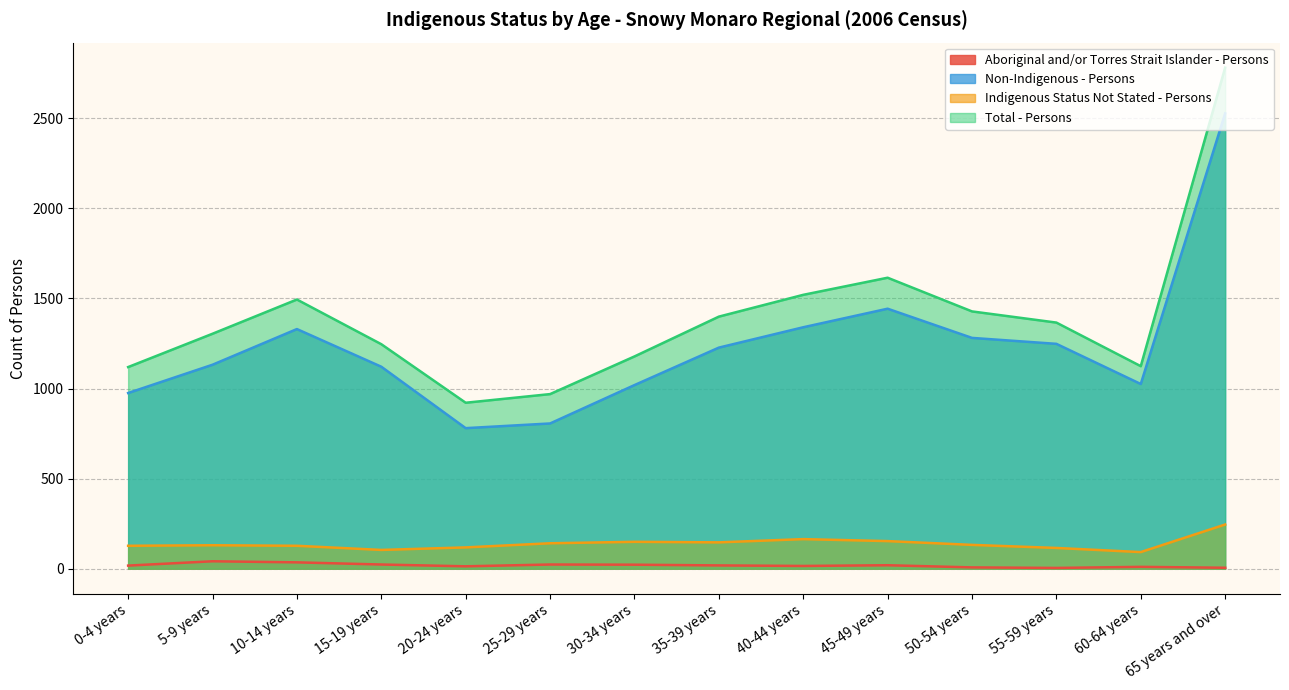

List the labels in order of Aboriginal and/or Torres Strait Islander - Persons value, largest first.

5-9 years, 10-14 years, 15-19 years, 25-29 years, 30-34 years, 45-49 years, 35-39 years, 0-4 years, 40-44 years, 20-24 years, 60-64 years, 50-54 years, 65 years and over, 55-59 years